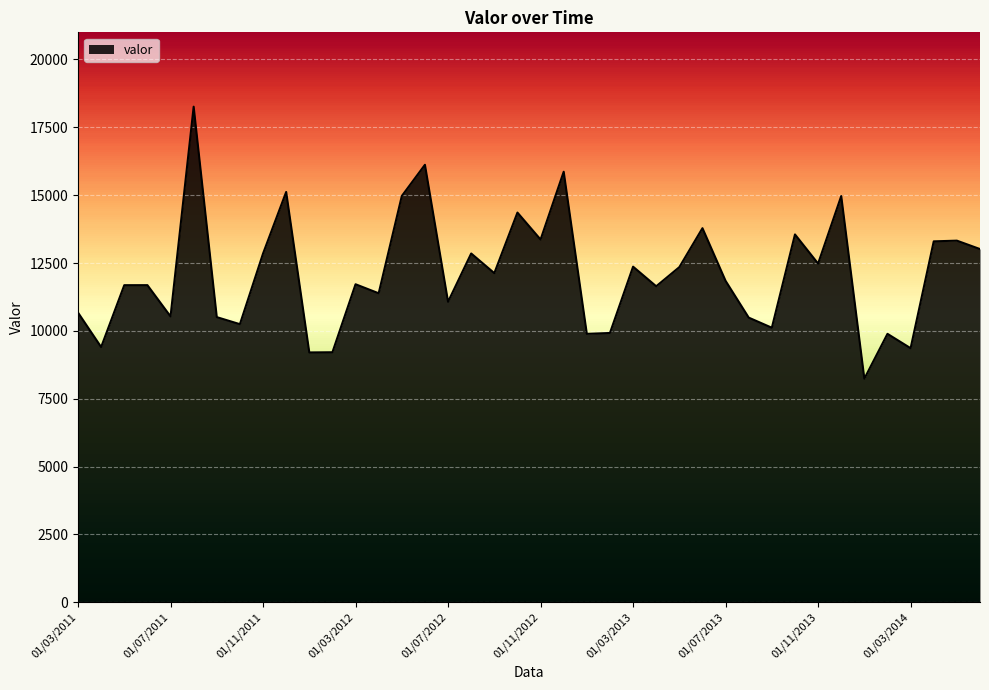

Which label corresponds to the smallest value in the chart?

01/01/2014